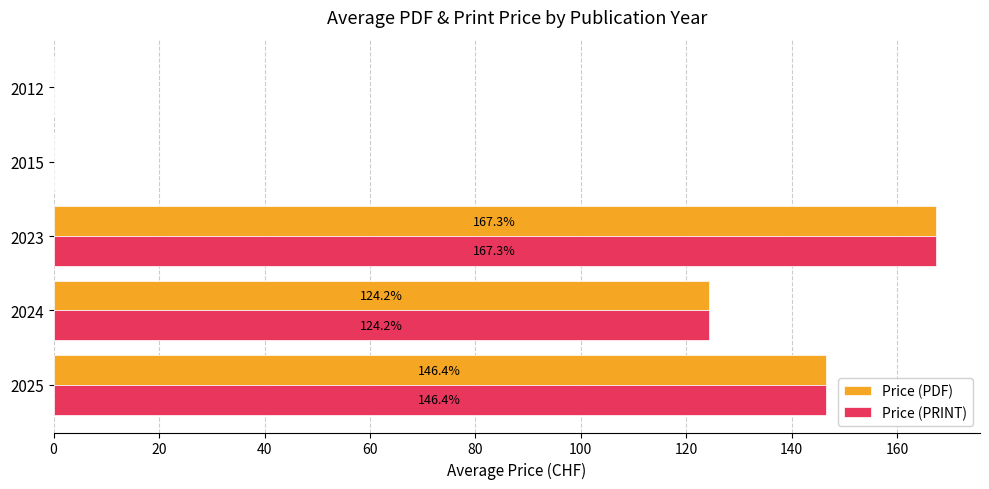

What is the sum of the Price (PDF) values at 2012 and 2023?

167.3